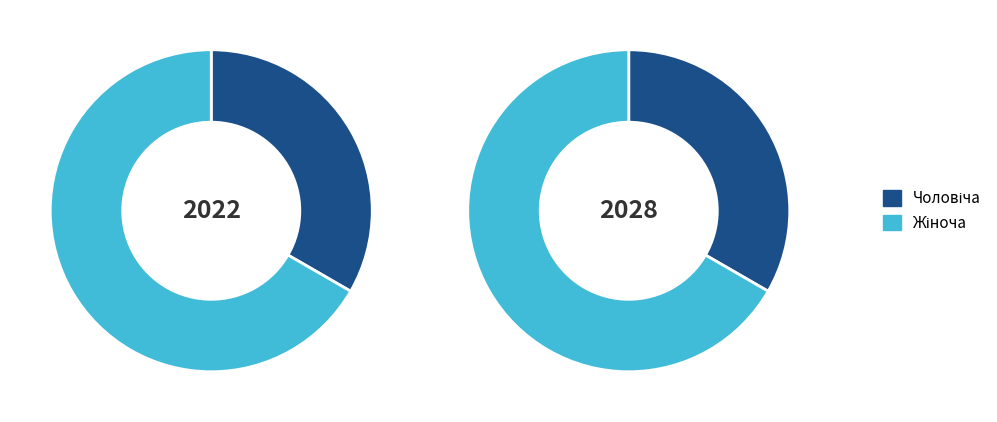

True or false: Чоловіча accounts for 33% of the total.

True